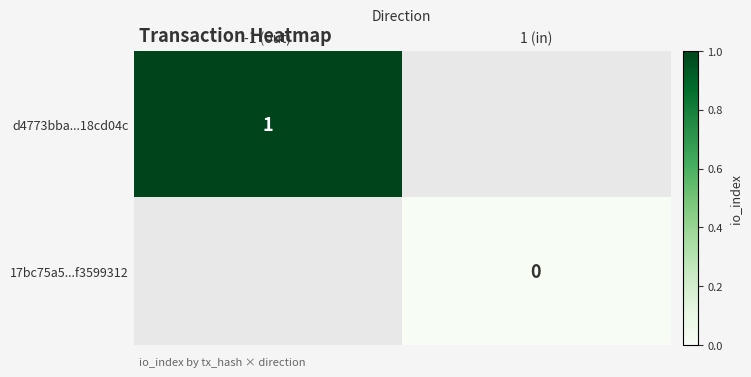

True or false: d4773bba...18cd04c has a value of 1 at -1 (out).

True